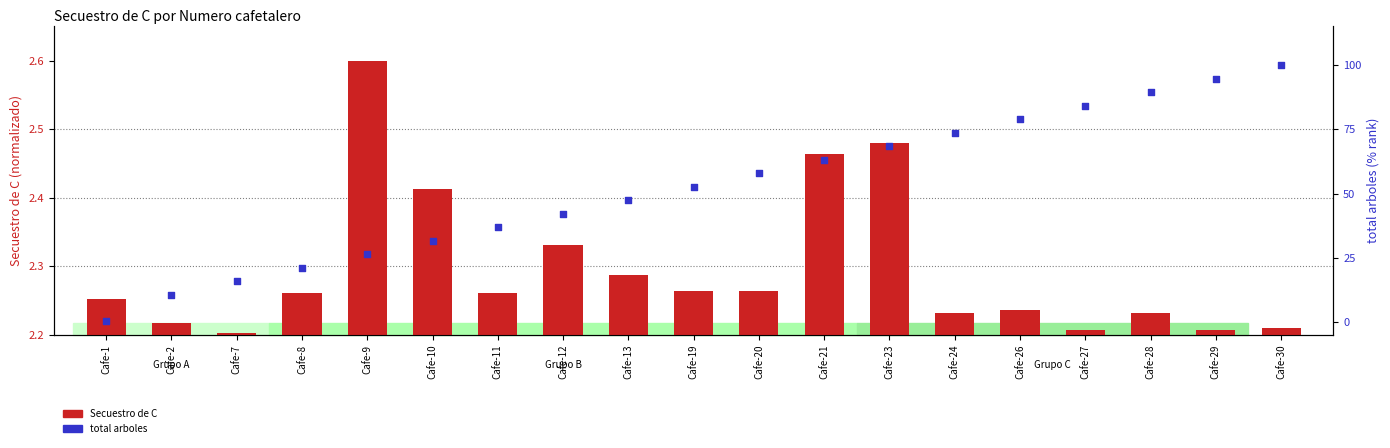

Which series contains the lowest Y value?

Secuestro de C